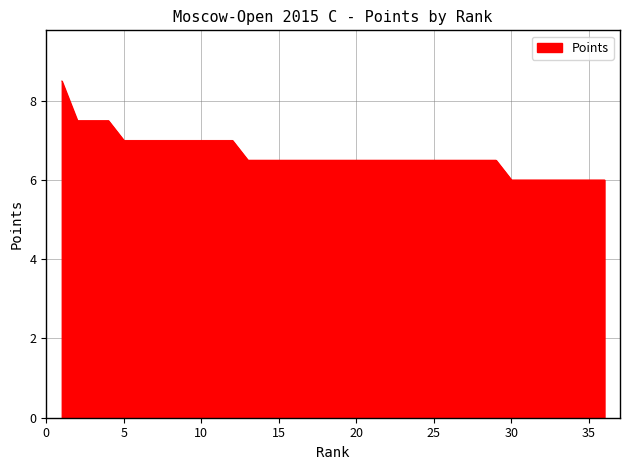

What is the minimum value shown in the chart?

6.0